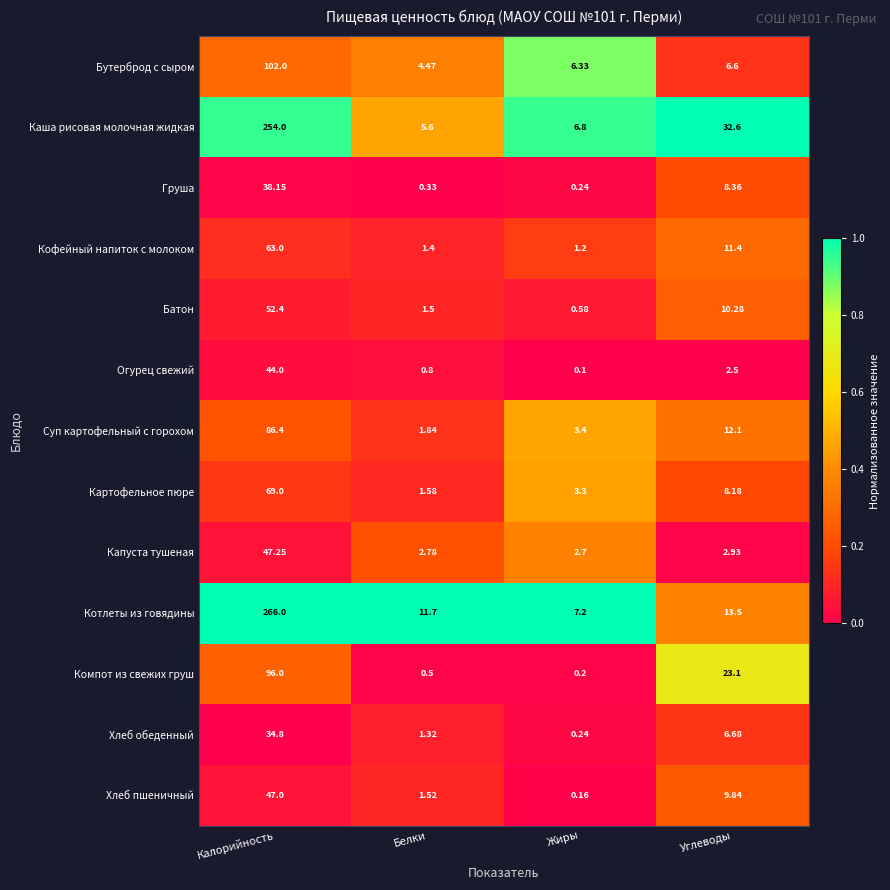

Which series has the widest spread of values?

Котлеты из говядины